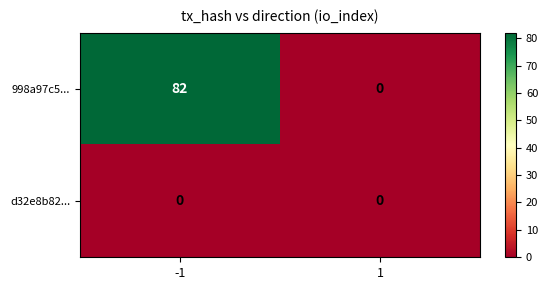

Rank the series by their average value, from lowest to highest.

d32e8b82..., 998a97c5...